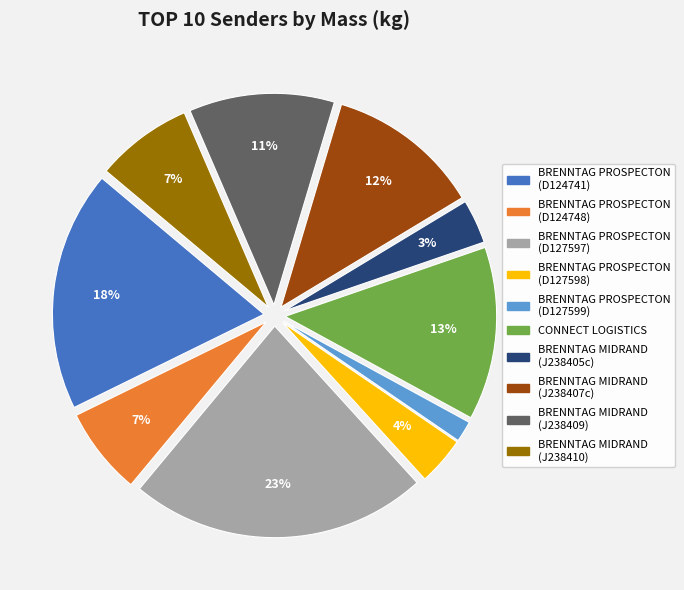

What is the largest slice in the pie chart?

BRENNTAG PROSPECTON (D127597)